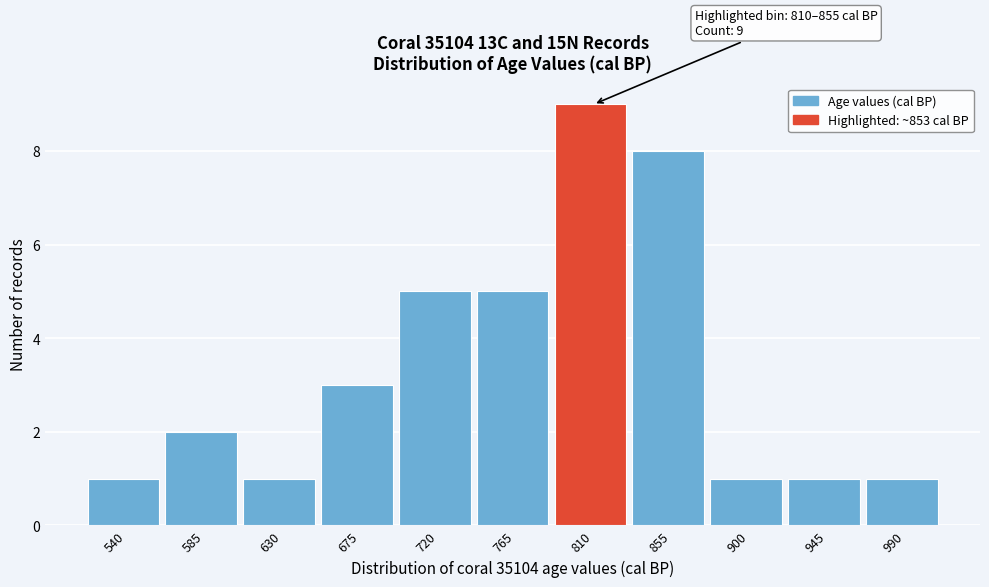

Reading right to left, list all the values displayed in this chart.

990=1	945=1	900=1	855=8	810=9	765=5	720=5	675=3	630=1	585=2	540=1